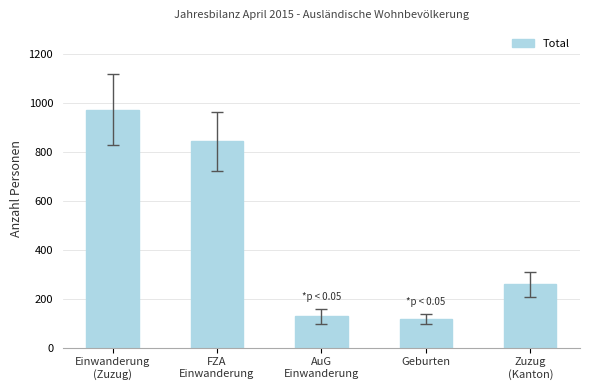

Reading right to left, what are all the values shown in this chart?

Zuzug
(Kanton)=258	Geburten=116	AuG
Einwanderung=128	FZA
Einwanderung=842	Einwanderung
(Zuzug)=970